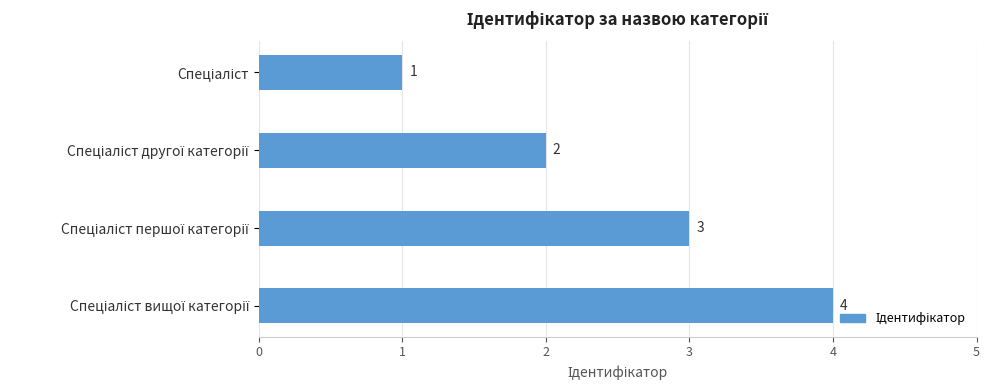

What is the value of the 1st bar from the top?

1